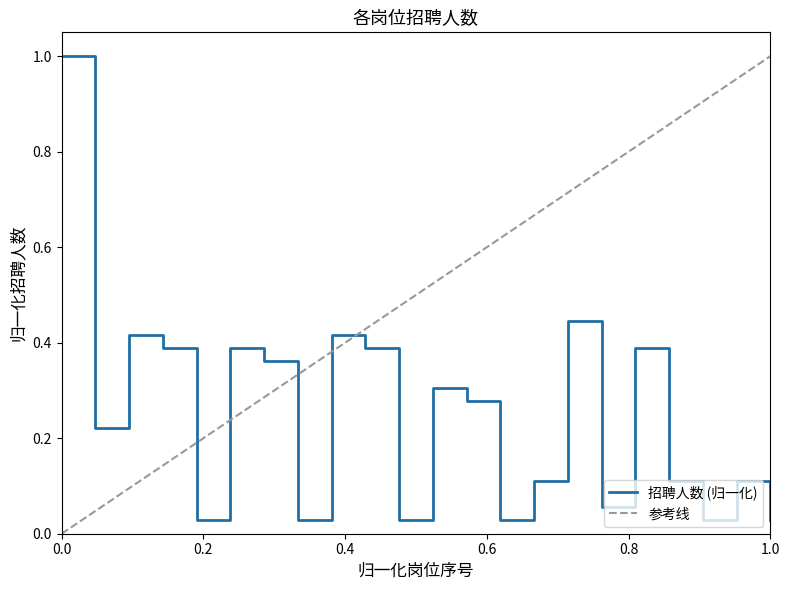

Where is the first local minimum?

2